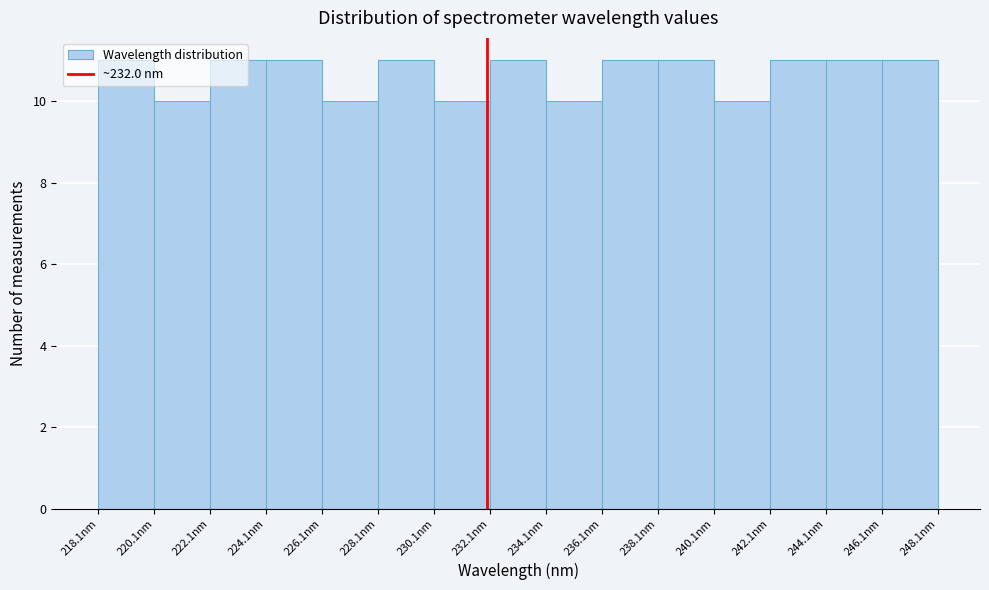

Reading left to right, list every bar in this chart as the range it spans on the x-axis followed by its height. Neither the bar edges nor the heights are printed on the chart, so give them approximately, as read against the axes.

218 to 220: 11
220 to 222: 10
222 to 224: 11
224 to 226: 11
226 to 228: 10
228 to 230: 11
230 to 232: 10
232 to 234: 11
234 to 236: 10
236 to 238: 11
238 to 240: 11
240 to 242: 10
242 to 244: 11
244 to 246: 11
246 to 248: 11